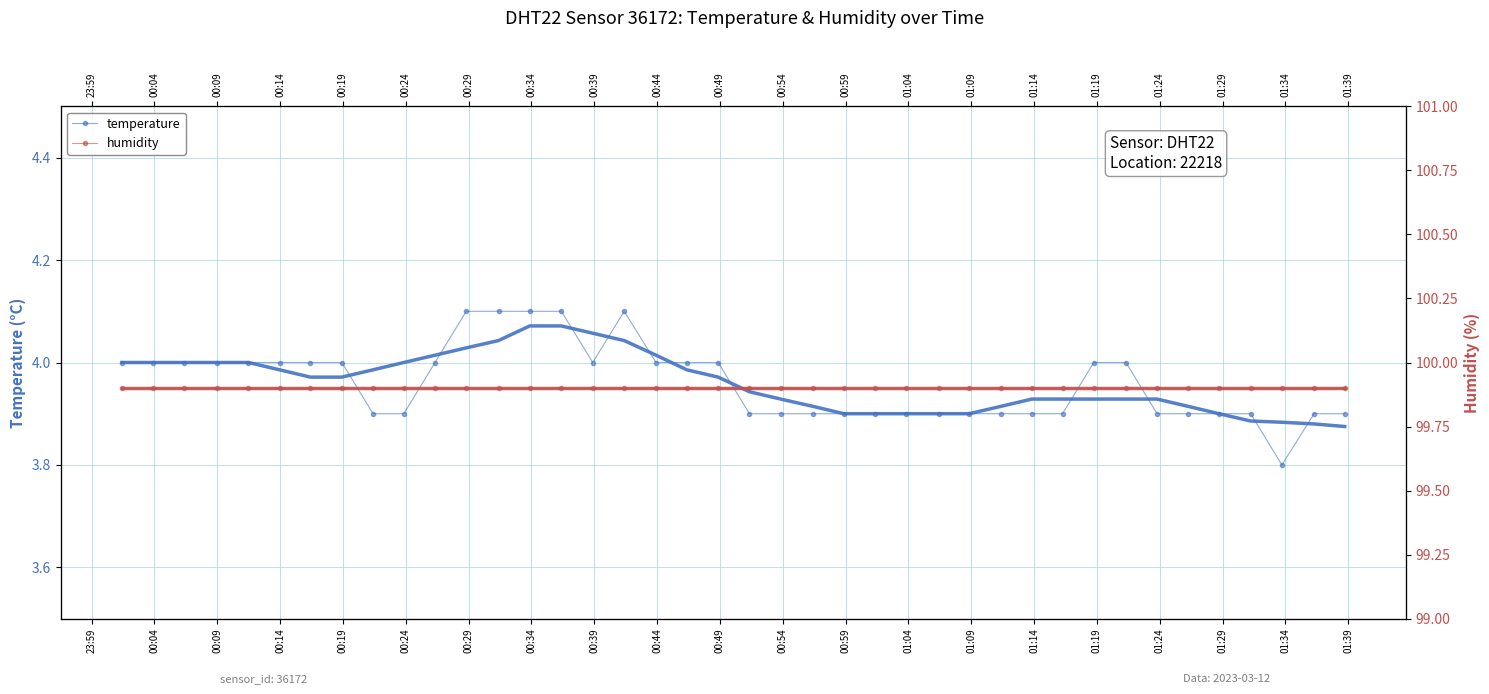

At how many categories does at least one series exceed 35?

40